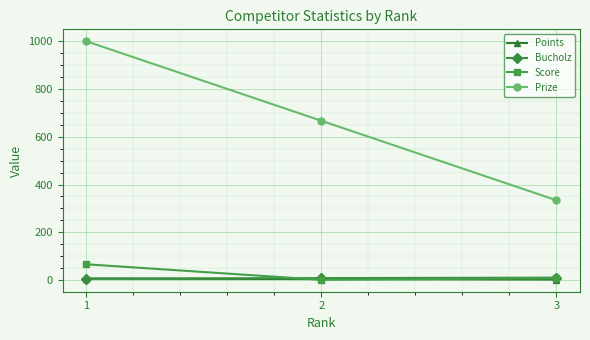

What is the spread (max minus min) of values at 2?

666